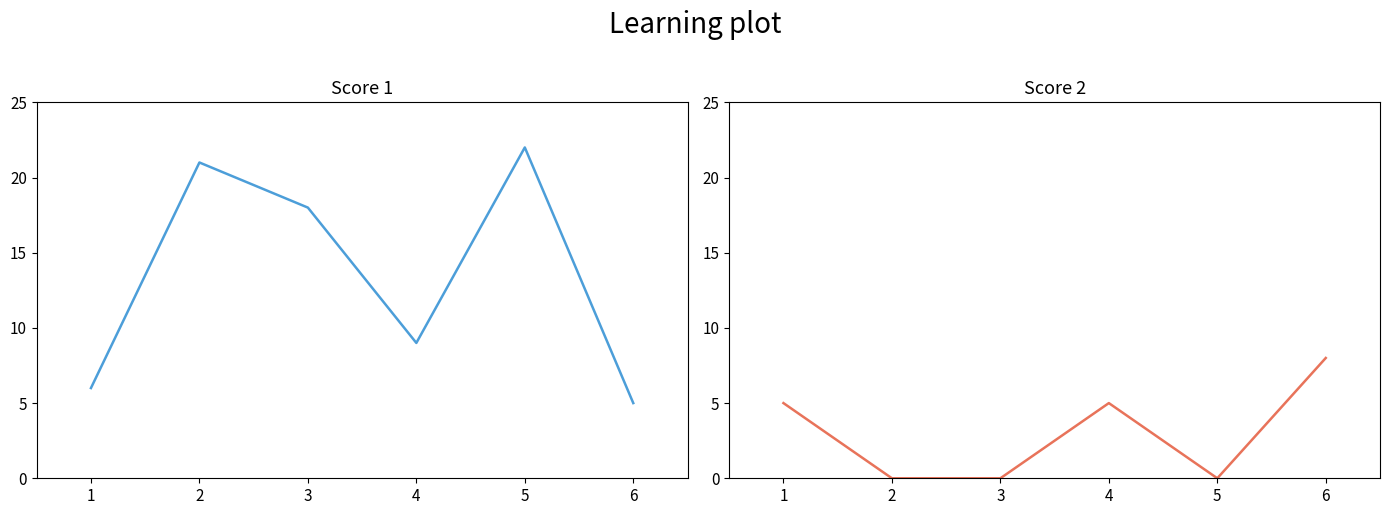

Which series has the widest spread of values?

Score 1